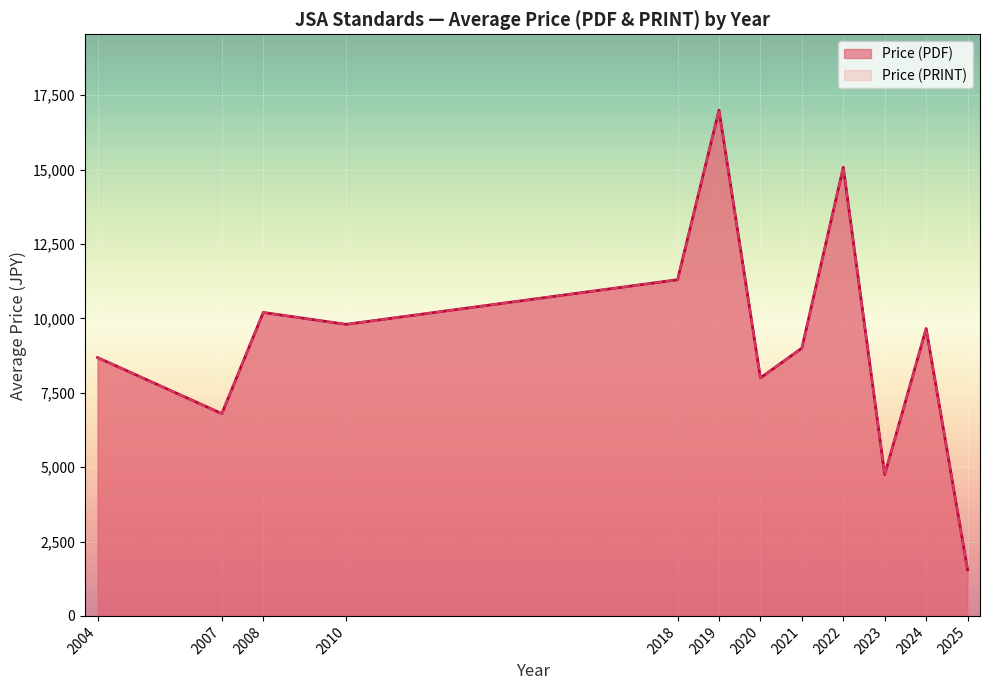

Does the chart display data point markers on the line(s)?

No